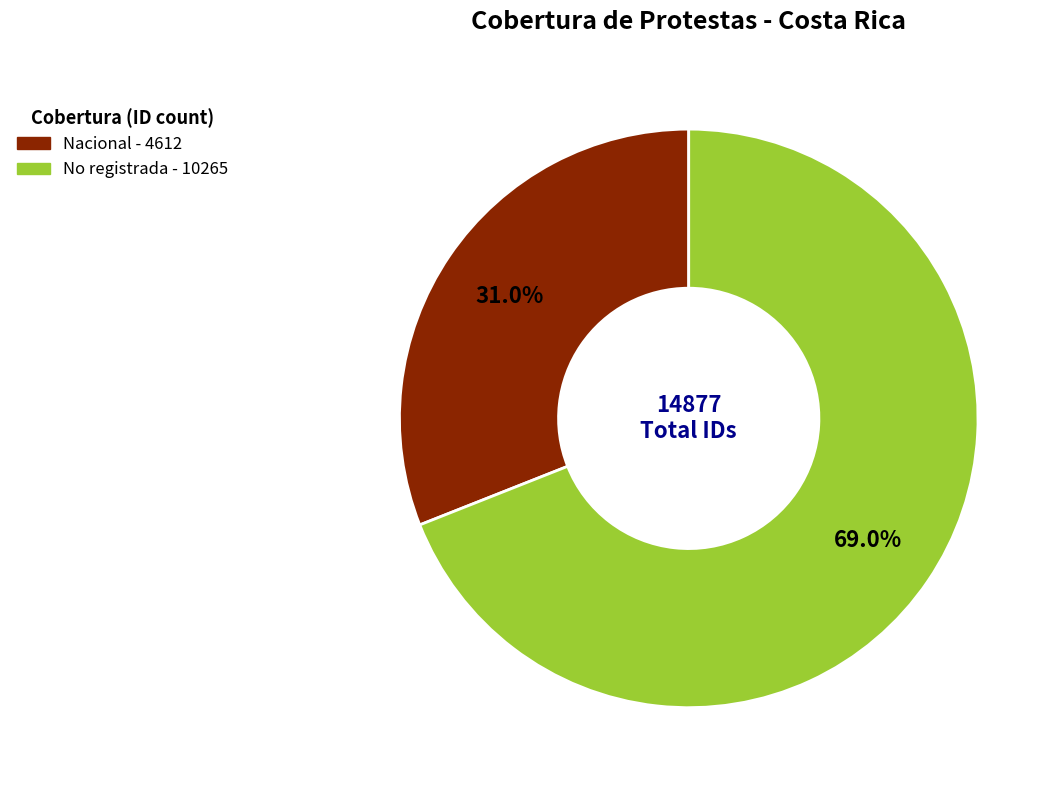

Between No registrada and Nacional, which is larger?

No registrada